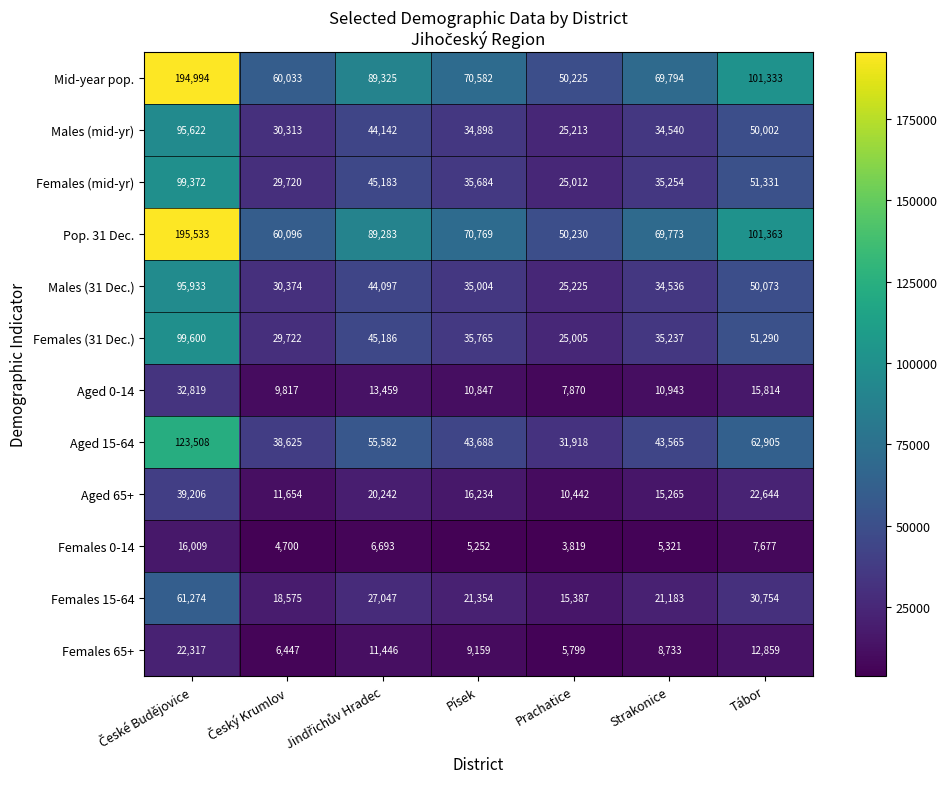

What is the sum of all Aged 15-64 values?

399791